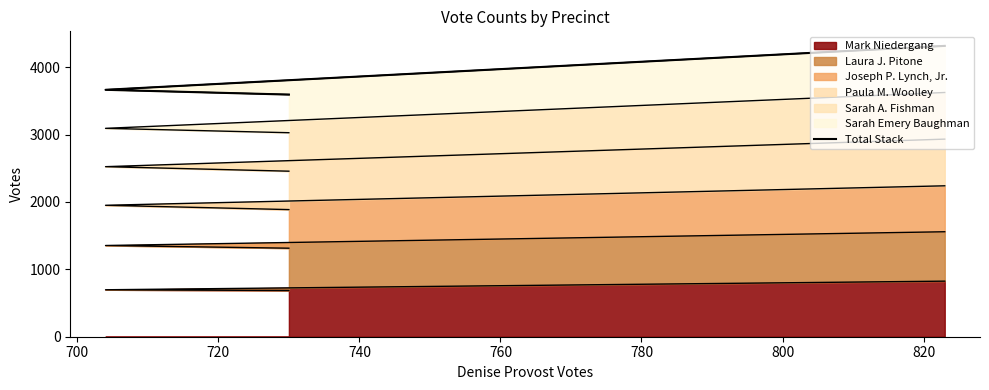

How many data points are less than 3665?

1